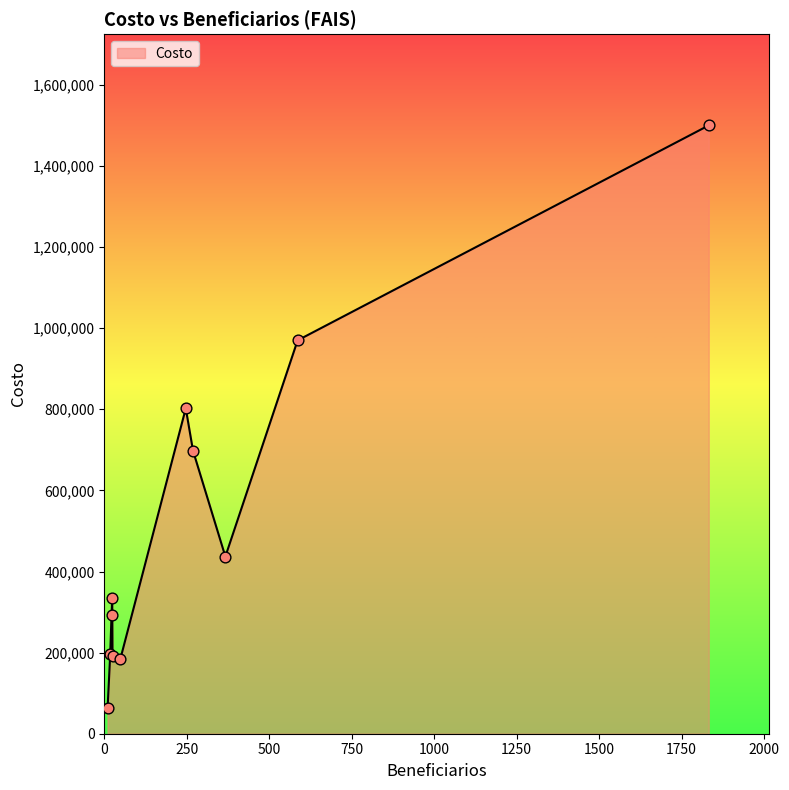

What is the difference between the maximum and minimum values?

1437515.4